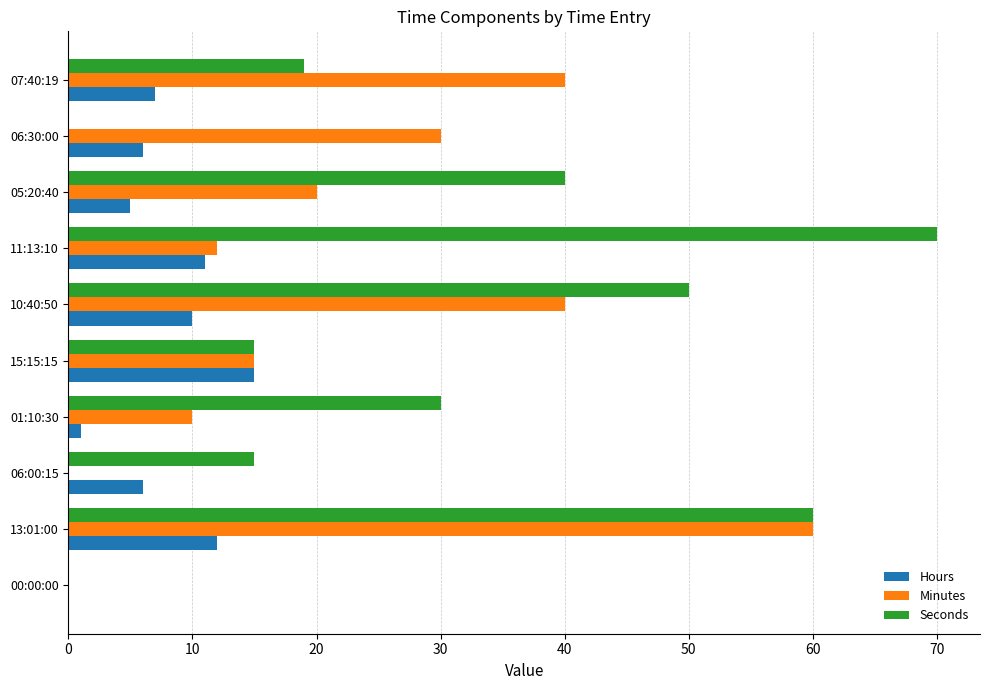

Is it true that Hours equals 6 at 06:00:15?

True